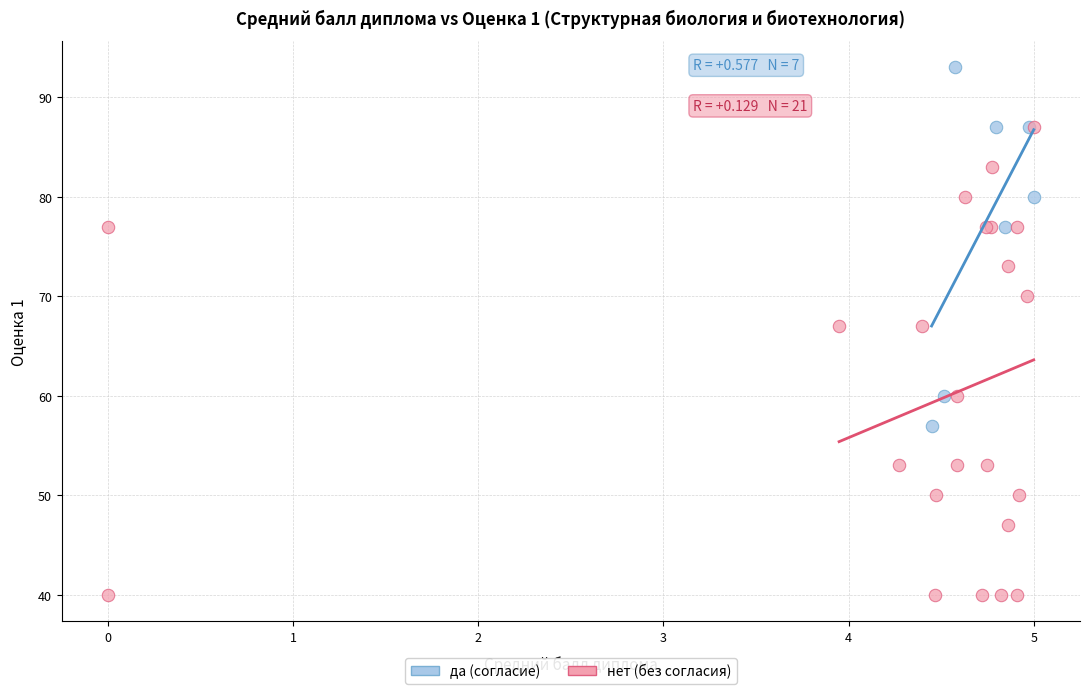

Which series reaches the minimum Y coordinate?

нет (без согласия)